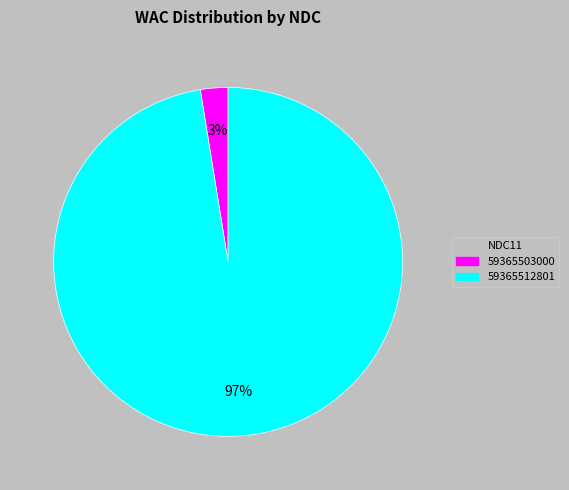

Does 59365512801 account for over 50% of the chart?

Yes